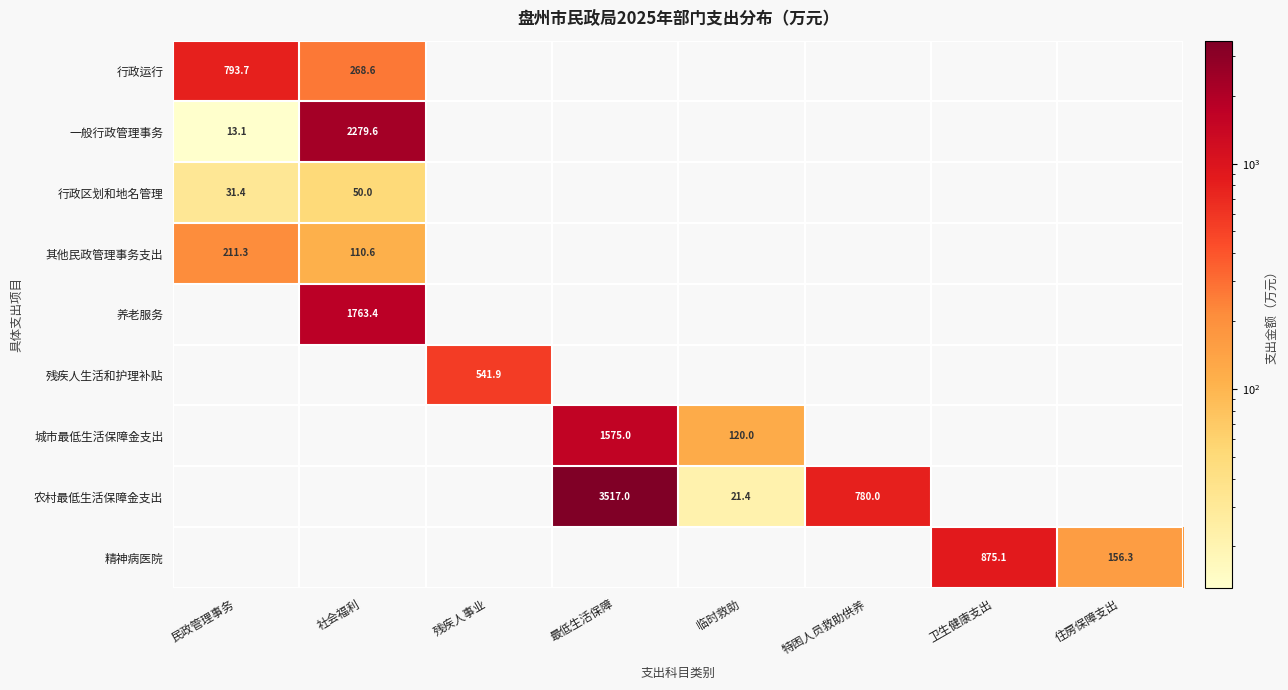

The 一般行政管理事务 series shows 21.8 at 民政管理事务. True or false?

False